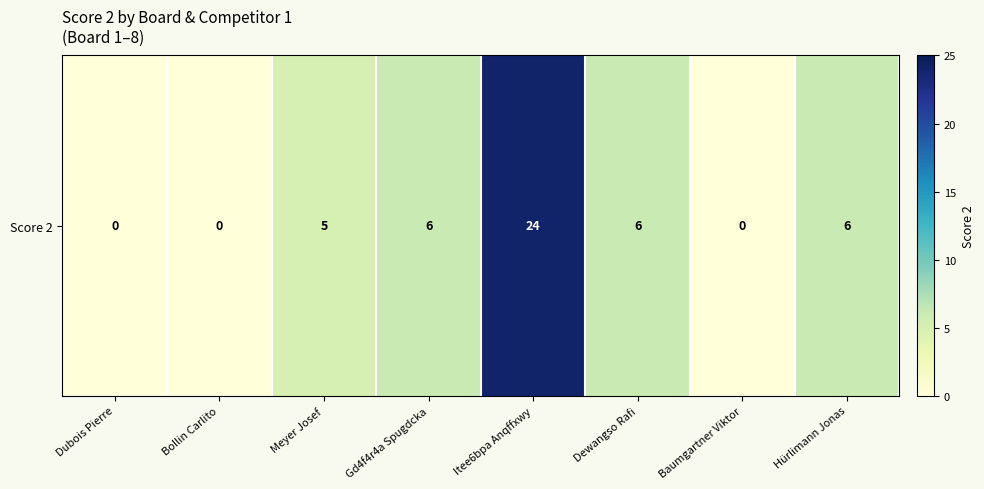

How many values are below 6?

4